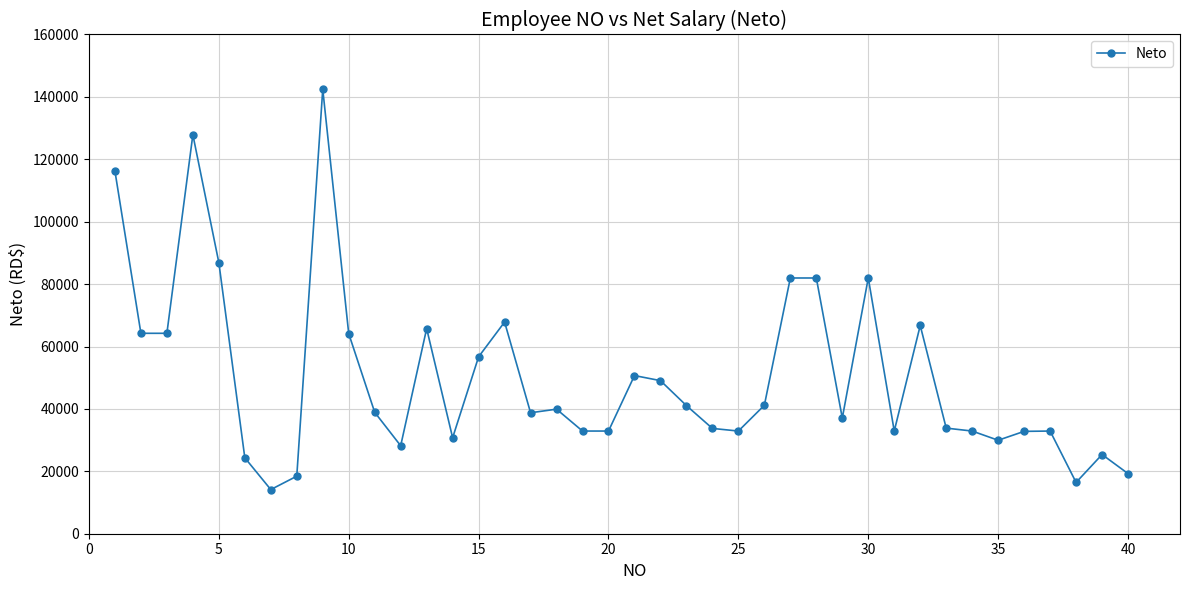

What is the average value?

50259.7